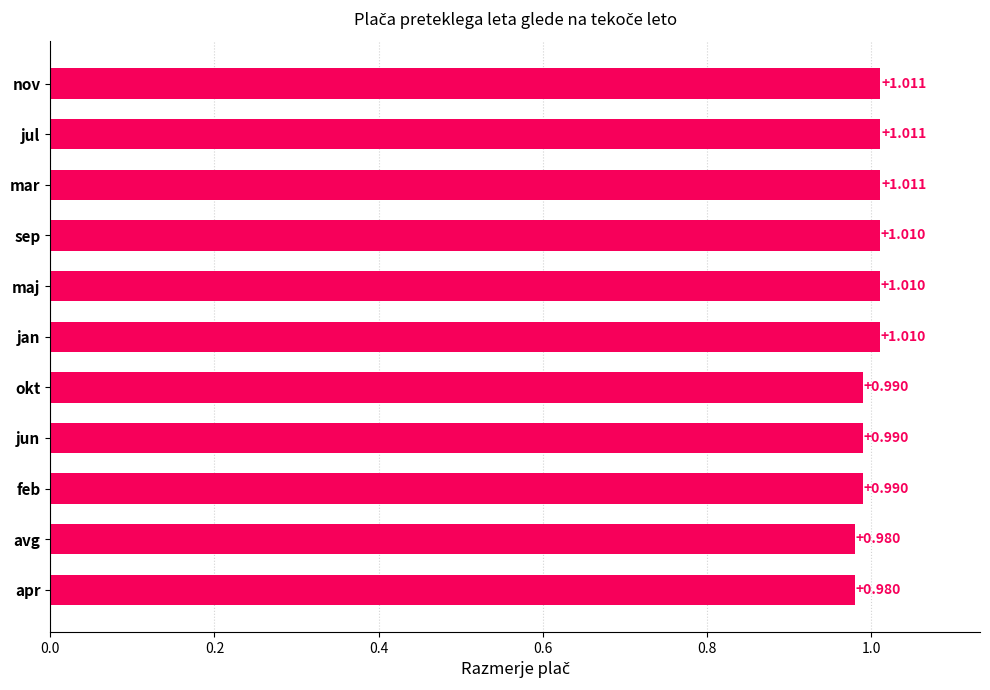

Between avg and nov, which is larger?

nov